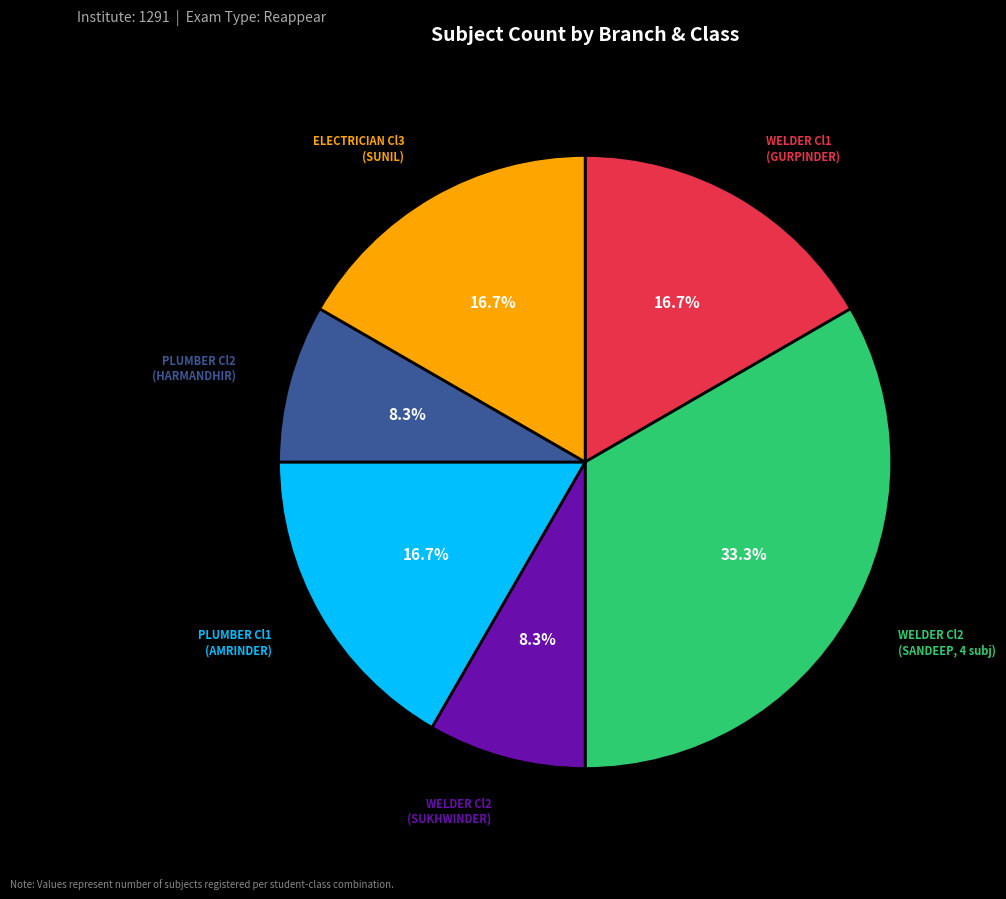

Is there a majority slice in this chart?

No